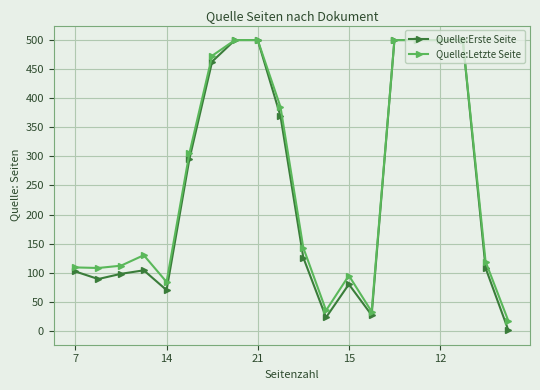

What is the sum of all Quelle:Letzte Seite values?

5148